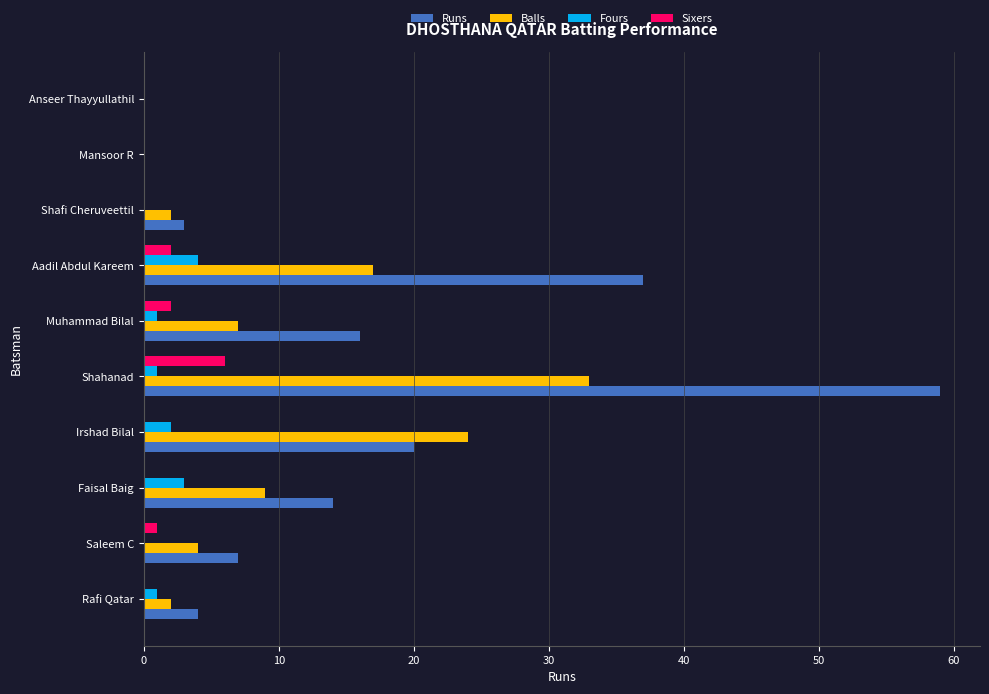

What is the highest value of the Sixers series?

6